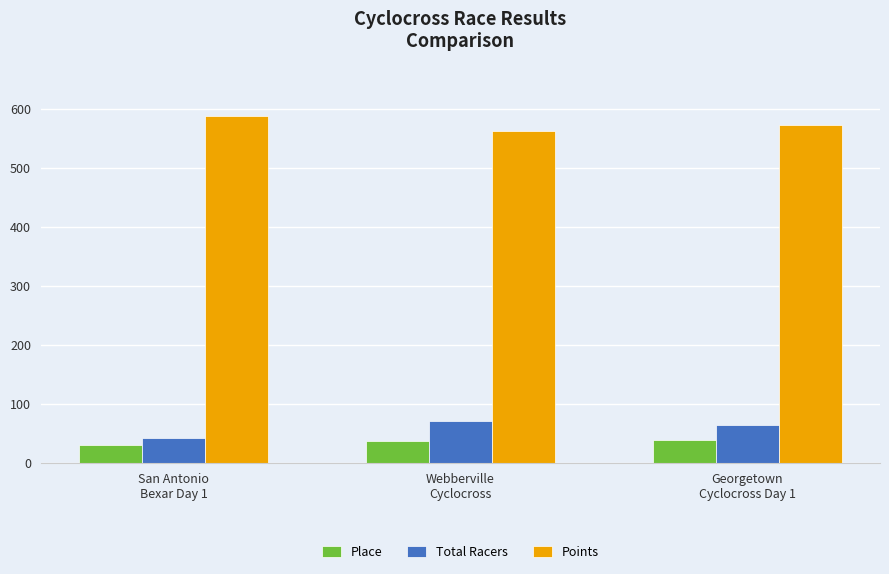

What is the sum of all Place values?

105.0